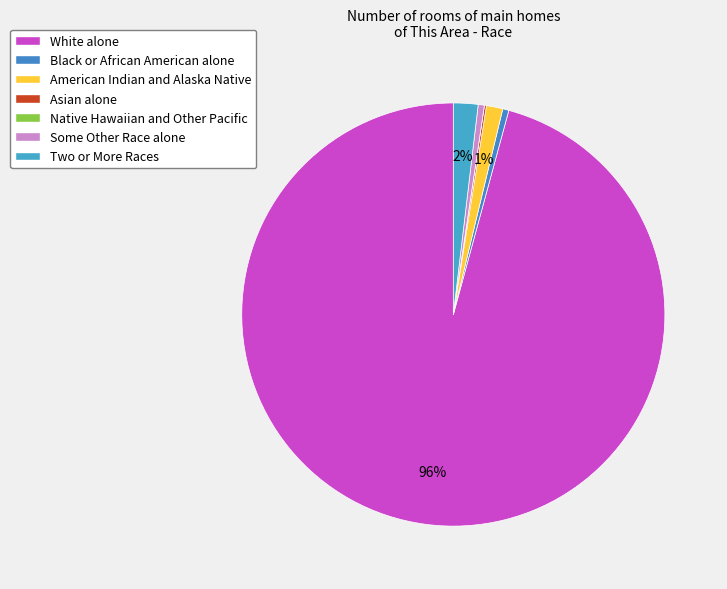

Is it true that Black or African American alone is 0% of the pie?

True